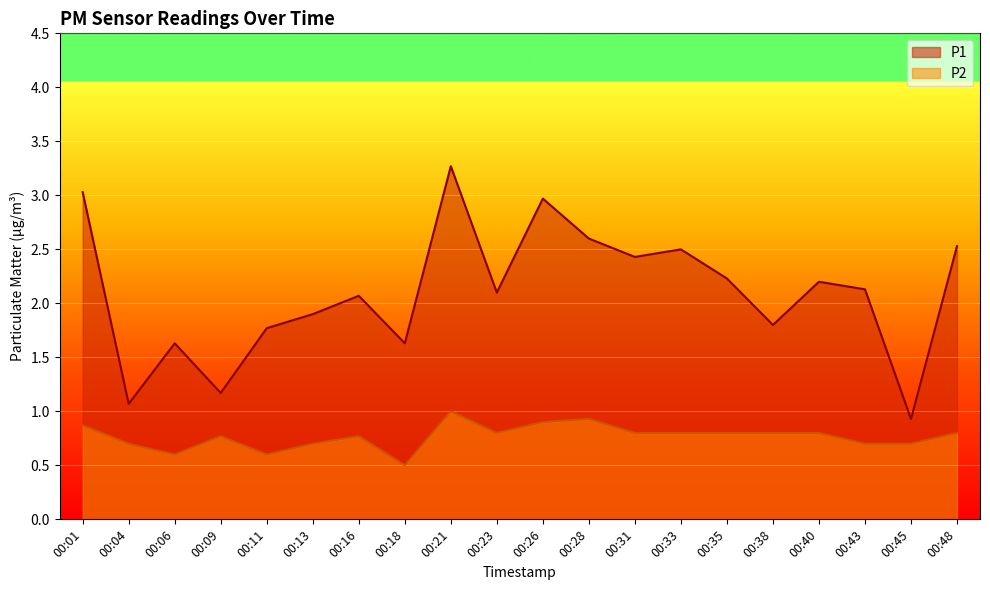

Which label corresponds to the smallest value in the chart?

00:18